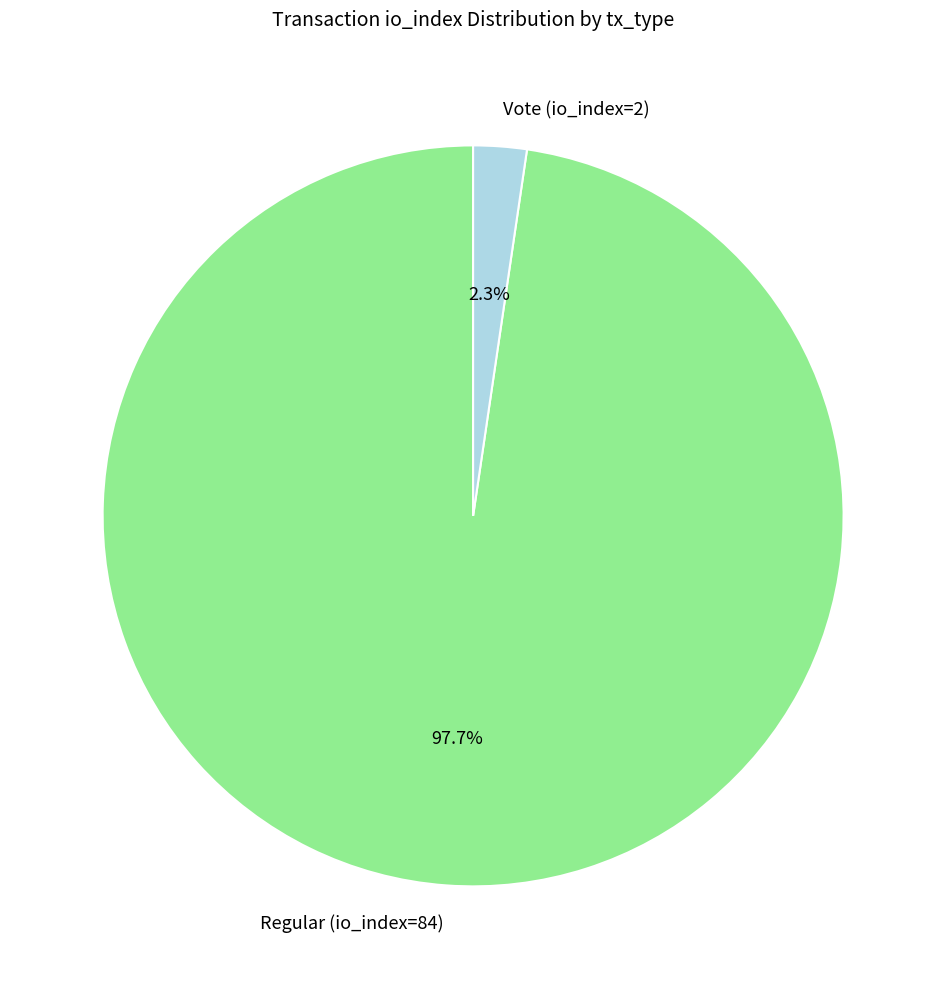

To the nearest percent, what is the difference between the largest and smallest slice percentages?

95%